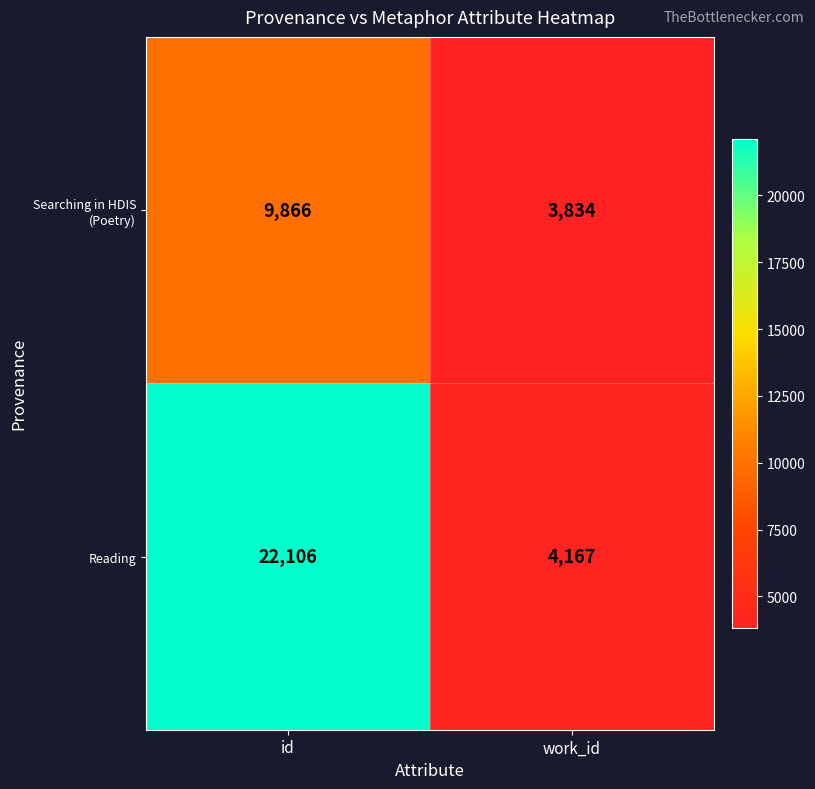

Count the number of data series in this chart.

2